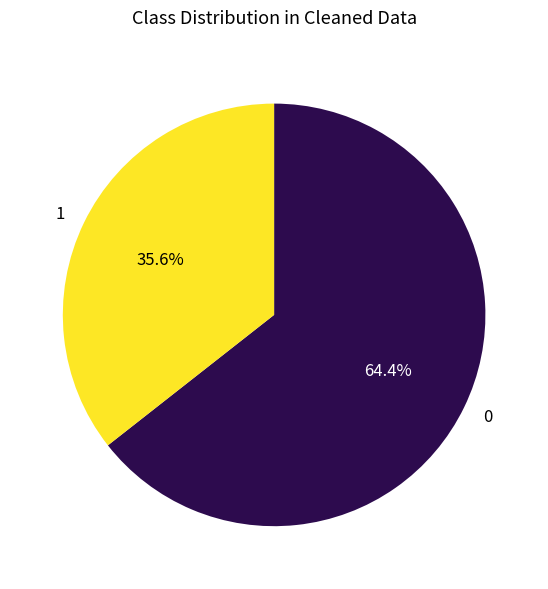

To the nearest percent, what is the difference between the largest and smallest slice percentages?

29%